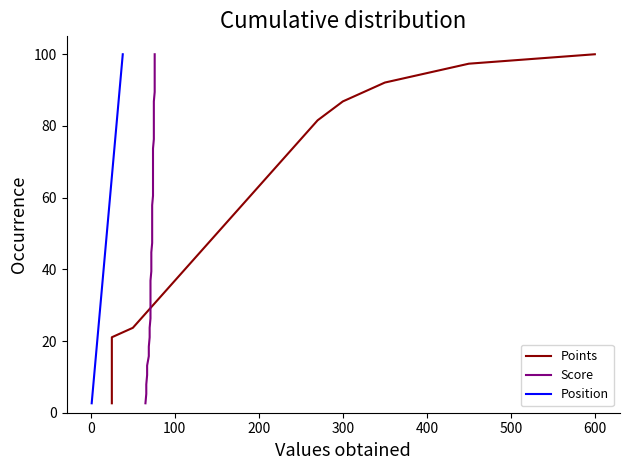

What is the minimum value for Position?

2.6